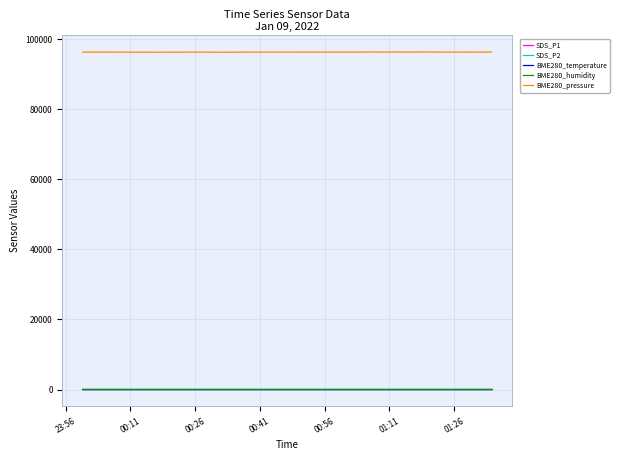

What is the maximum value shown in the chart?

96323.8